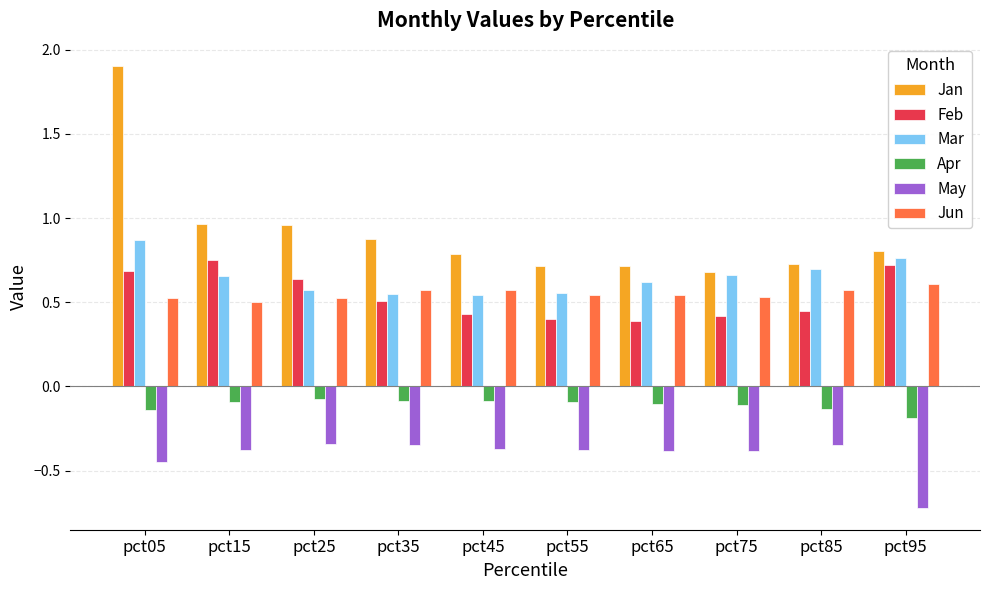

True or false: Jun has a value of 0.3 at pct85.

False